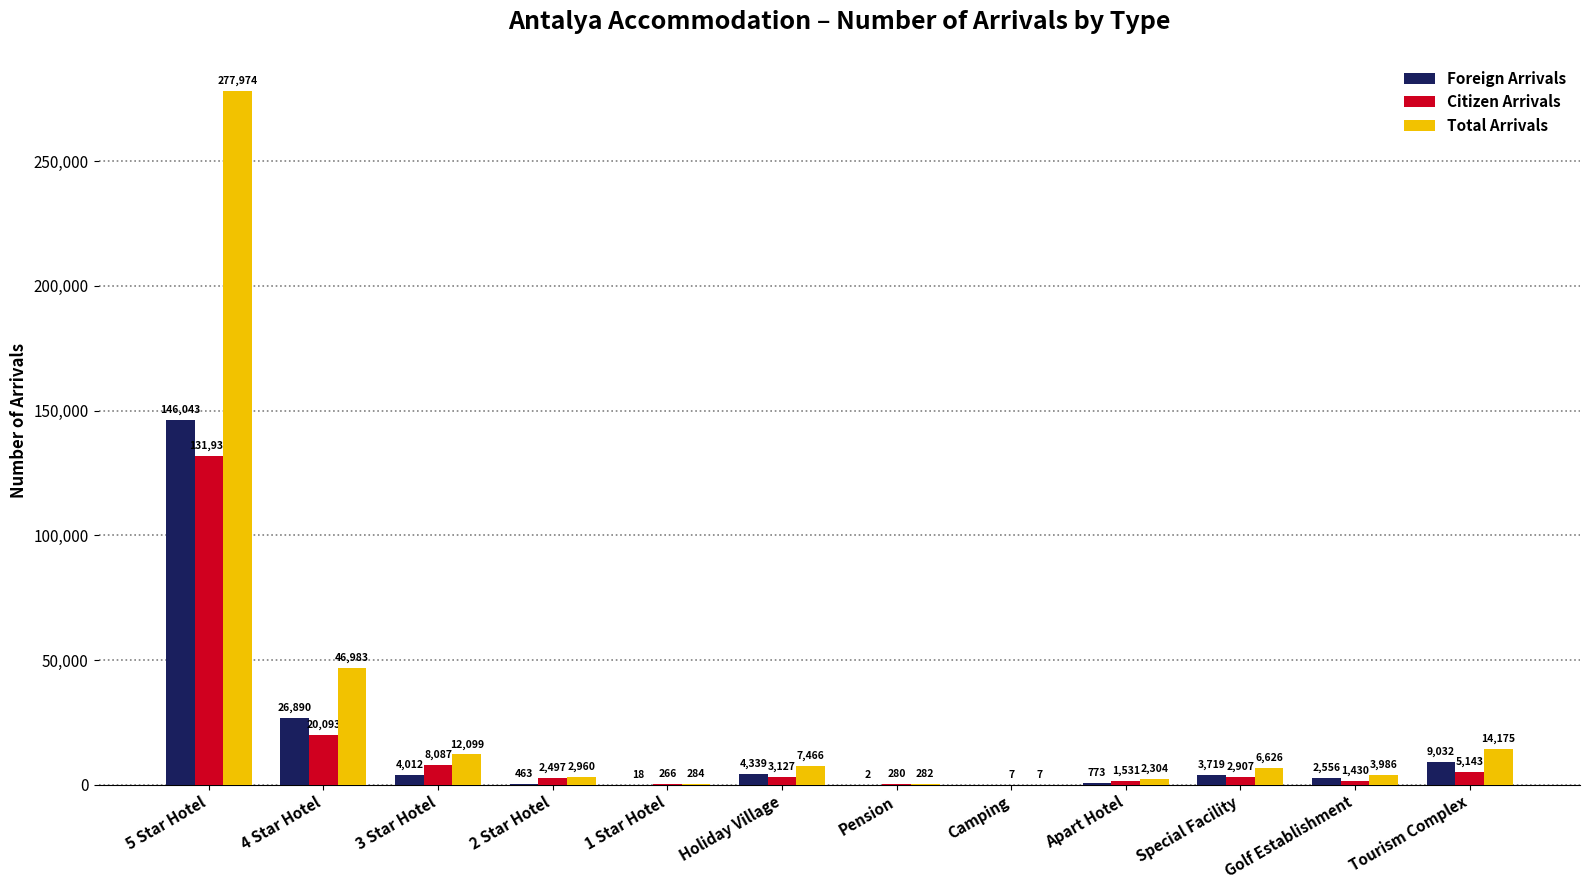

How many data points does each series have?

12